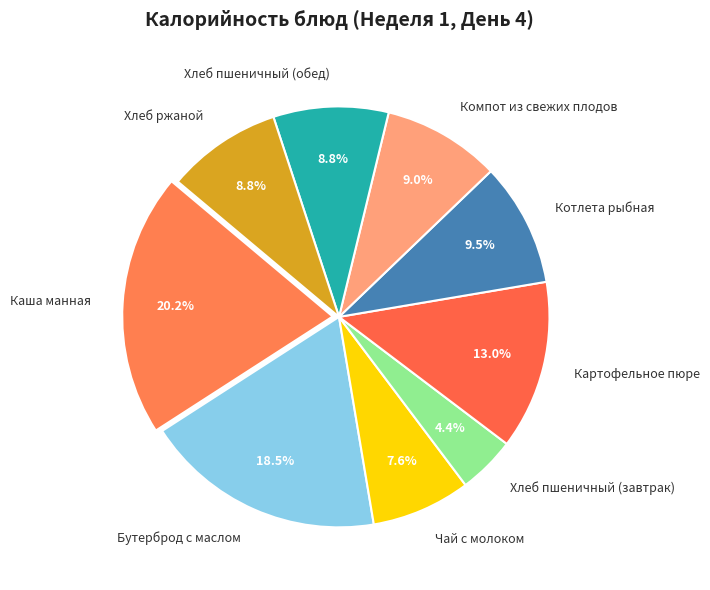

What is the total percentage of Чай с молоком and Бутерброд с маслом?

26.2%